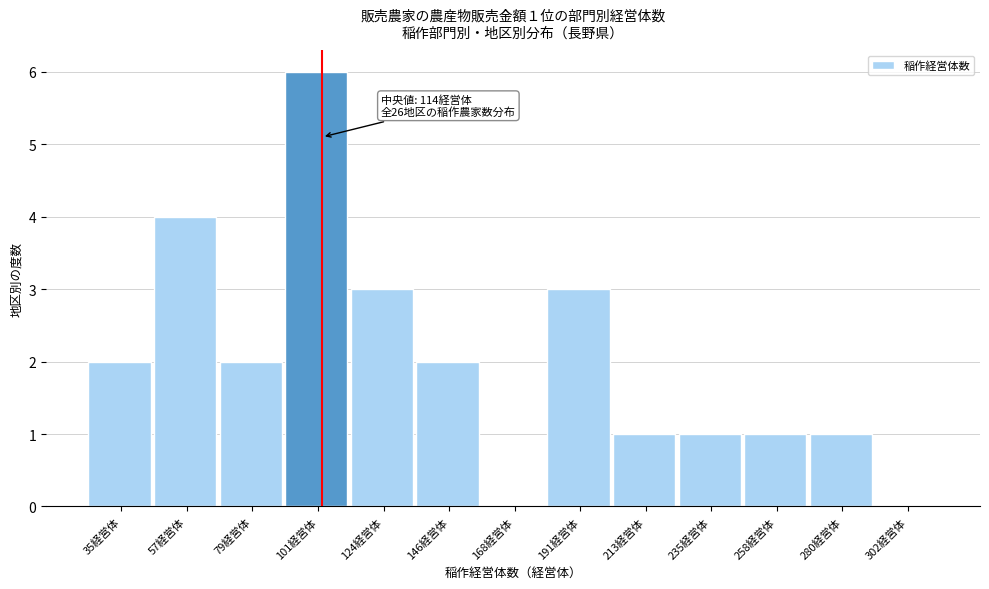

Reading left to right, list all the values displayed in this chart.

35経営体=2	57経営体=4	79経営体=2	101経営体=6	124経営体=3	146経営体=2	168経営体=0	191経営体=3	213経営体=1	235経営体=1	258経営体=1	280経営体=1	302経営体=0